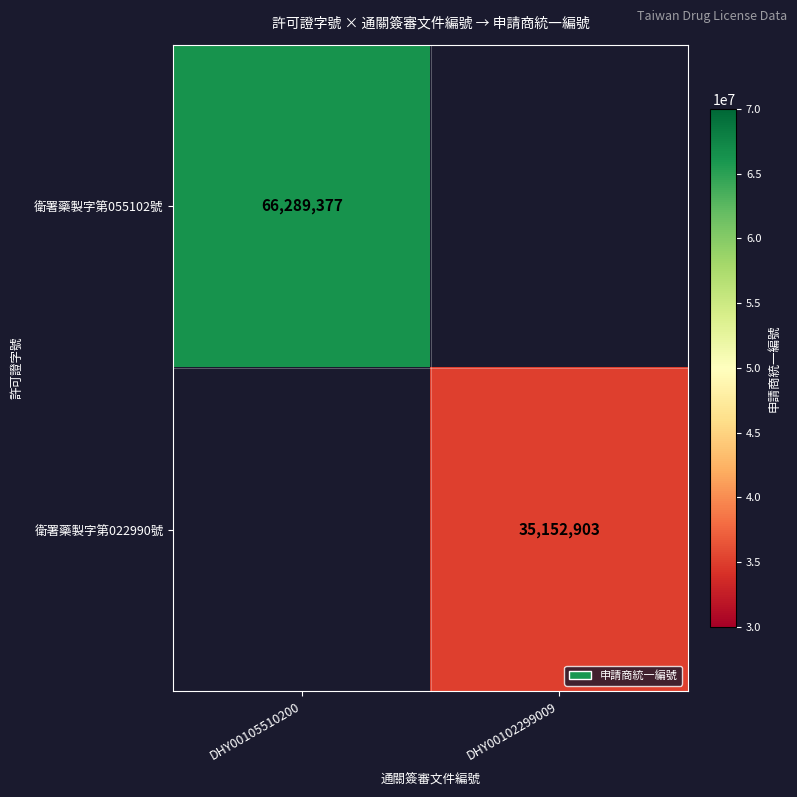

The value of 衛署藥製字第055102號 at DHY00105510200 is 101129154. True or false?

False